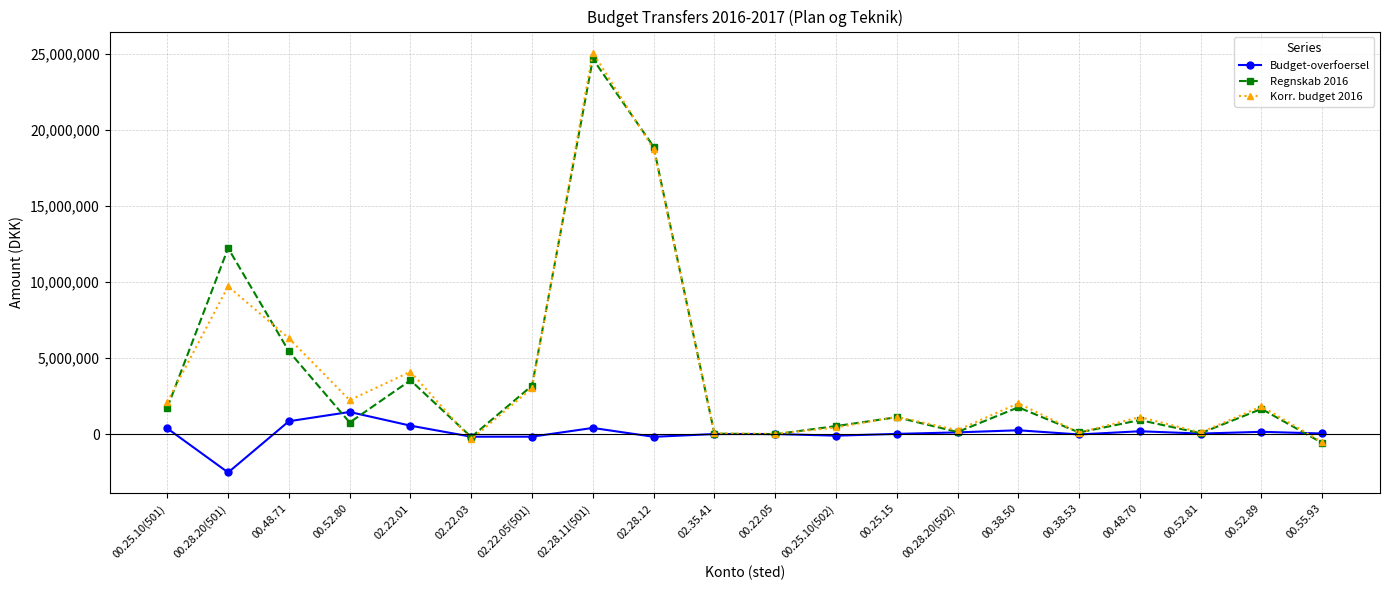

What is the label of the 14th point from the right?

02.22.05(501)